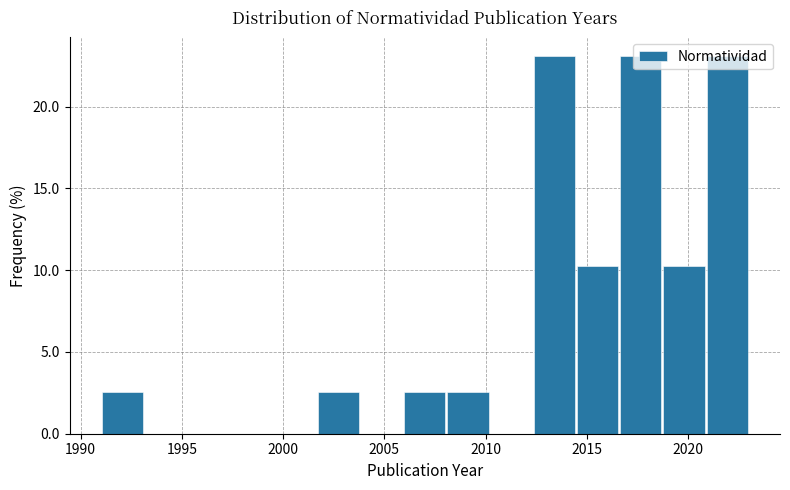

Reading left to right, list every bar in this chart as the range it spans on the x-axis followed by its height. Neither the bar edges nor the heights are printed on the chart, so give them approximately, as read against the axes.

1991.0 to 1993.0: 2.5
1993.0 to 1995.5: 0
1995.5 to 1997.5: 0
1997.5 to 1999.5: 0
1999.5 to 2001.5: 0
2001.5 to 2004.0: 2.5
2004.0 to 2006.0: 0
2006.0 to 2008.0: 2.5
2008.0 to 2010.0: 2.5
2010.0 to 2012.5: 0
2012.5 to 2014.5: 23.0
2014.5 to 2016.5: 10.5
2016.5 to 2018.5: 23.0
2018.5 to 2021.0: 10.5
2021.0 to 2023.0: 23.0